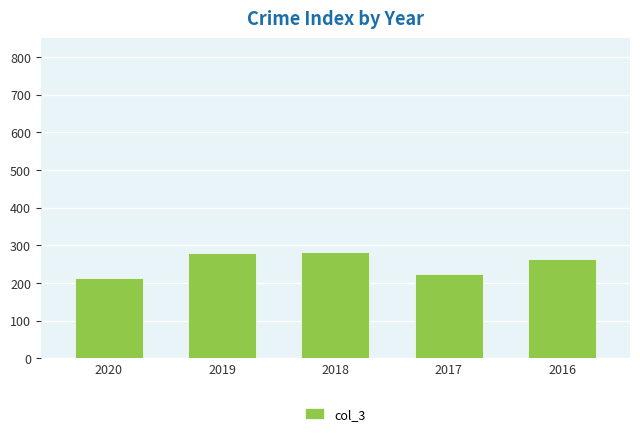

What is the minimum value shown in the chart?

212